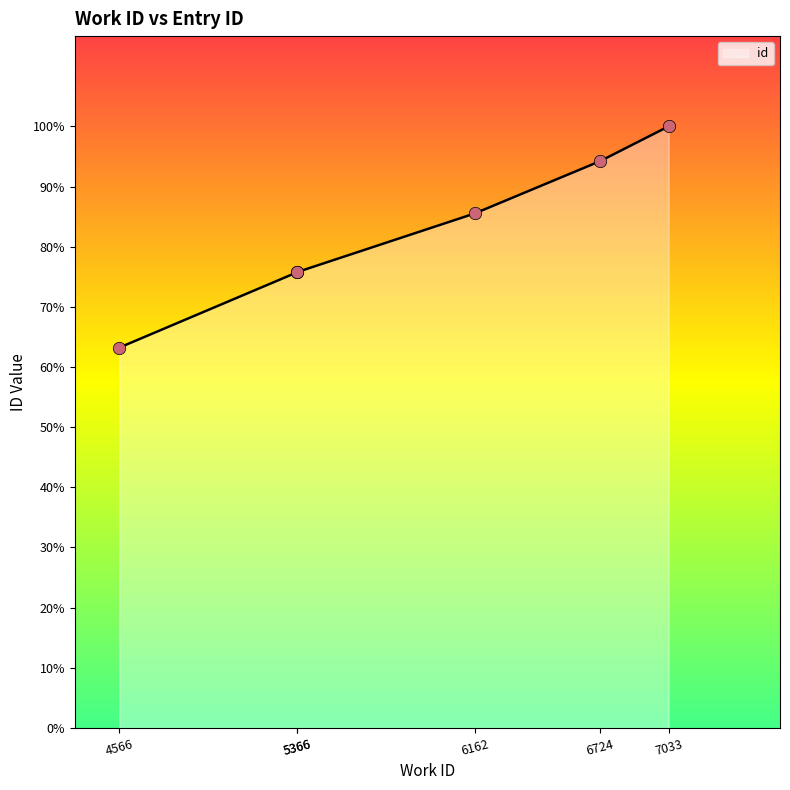

Between 6162 and 6724, which is larger?

6724